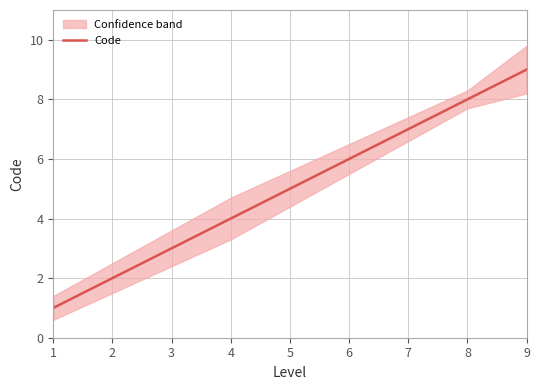

What is the average value?

5